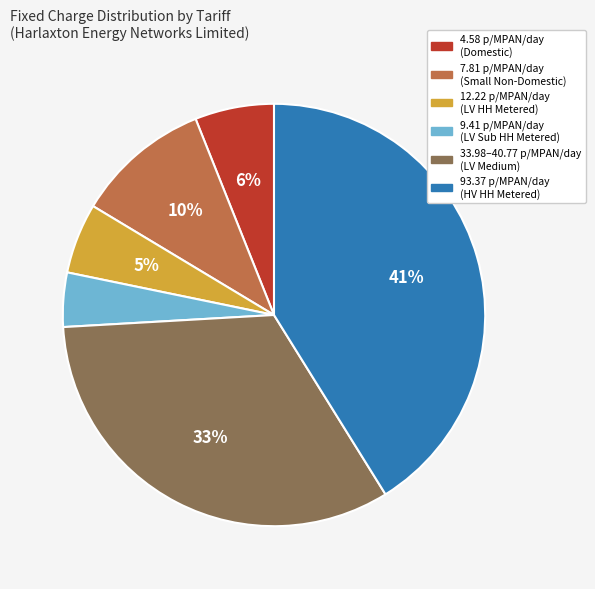

To the nearest percent, what is the difference between the largest and smallest slice percentages?

37%